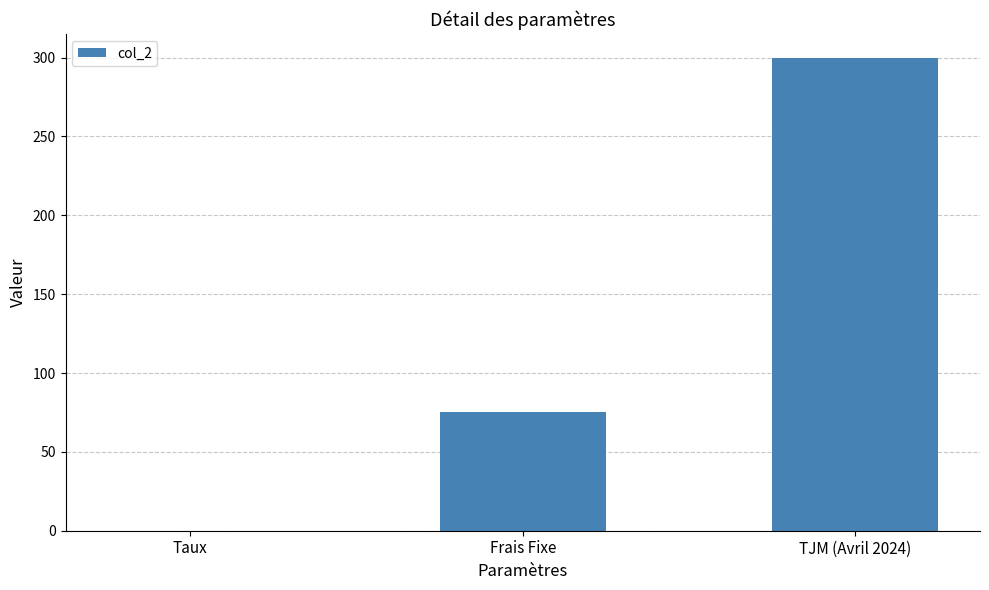

What is the approximate value at Frais Fixe?

75.0